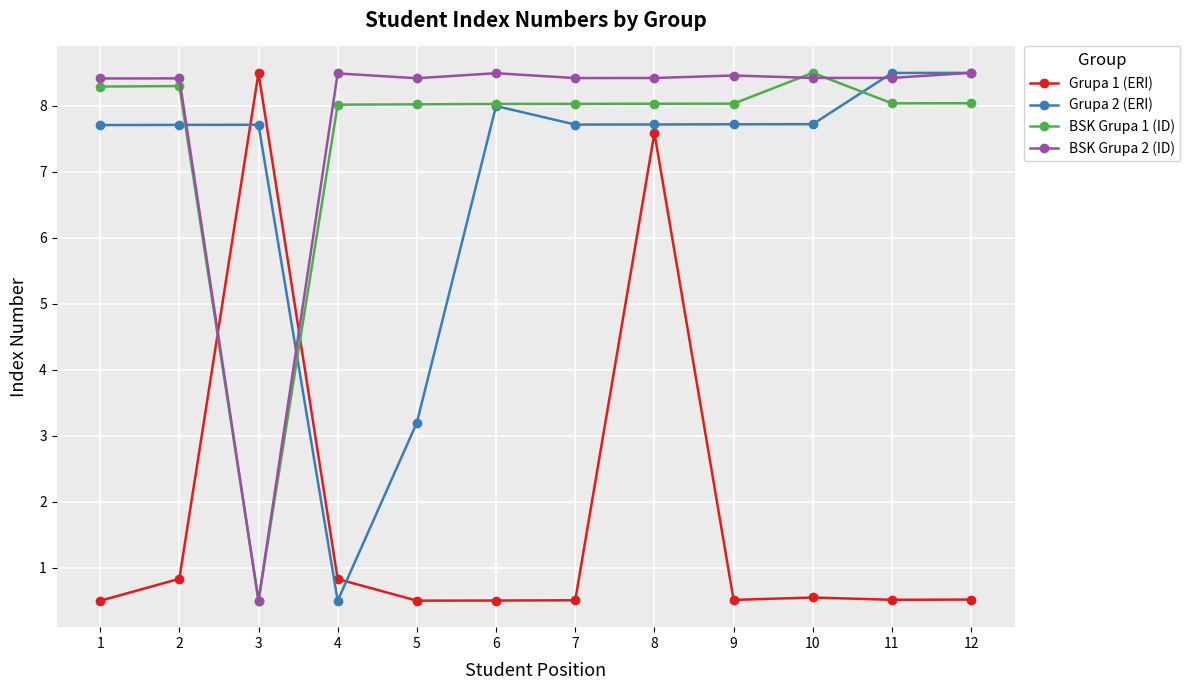

At 11, list the series in order from smallest to largest.

Grupa 1 (ERI), BSK Grupa 1 (ID), BSK Grupa 2 (ID), Grupa 2 (ERI)